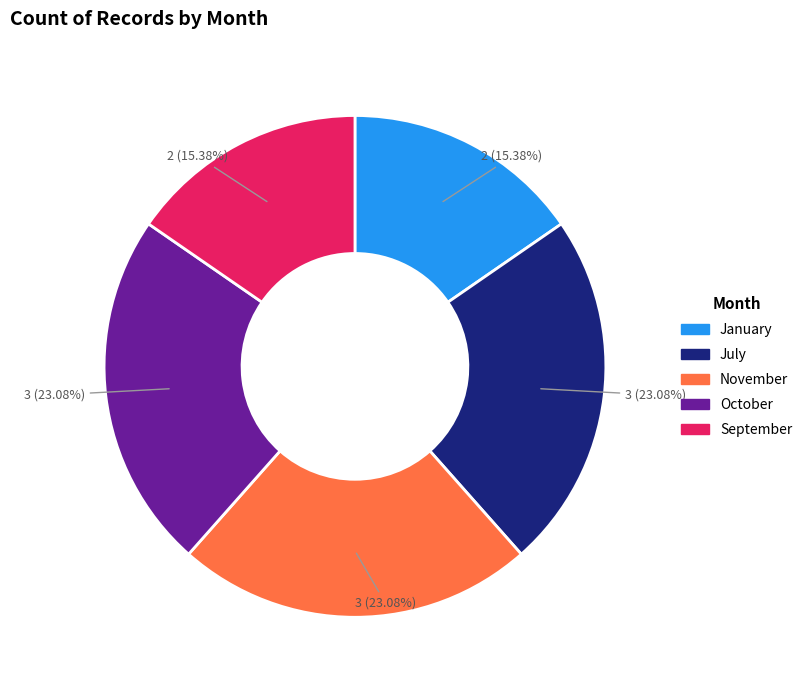

How many slices are in this pie chart?

5